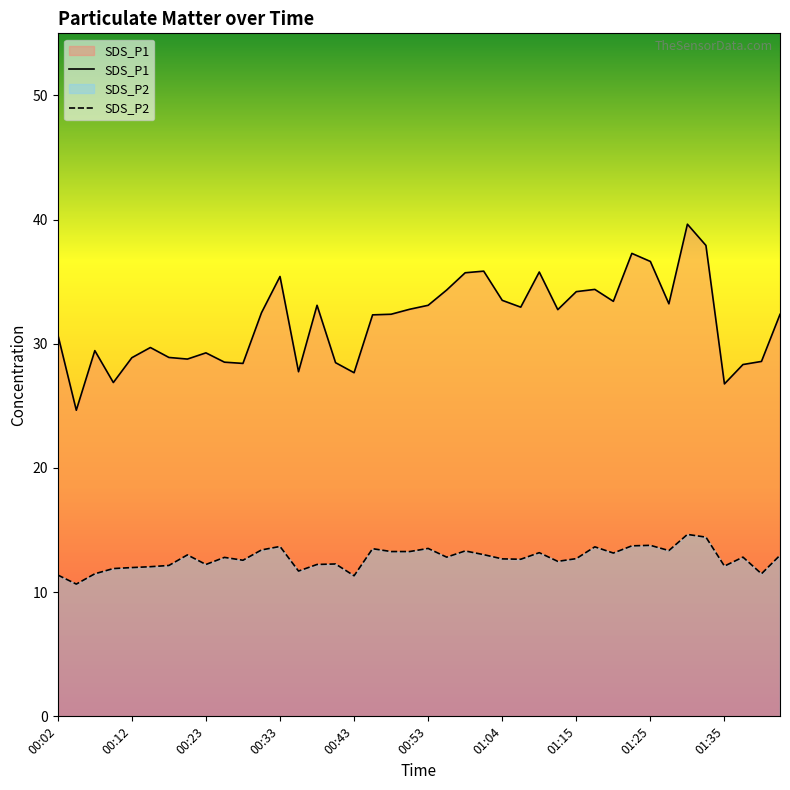

What is the label of the 26th point from the left?

01:07